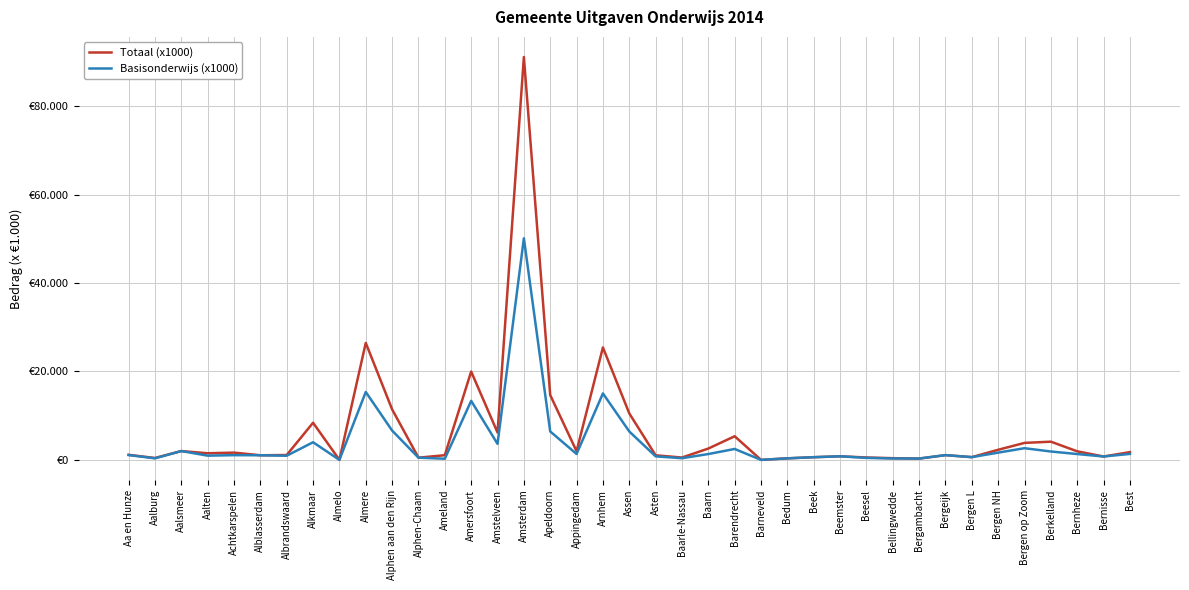

Is the value of Basisonderwijs (x1000) at Baarle-Nassau greater than the value of Totaal (x1000) at Beesel?

No